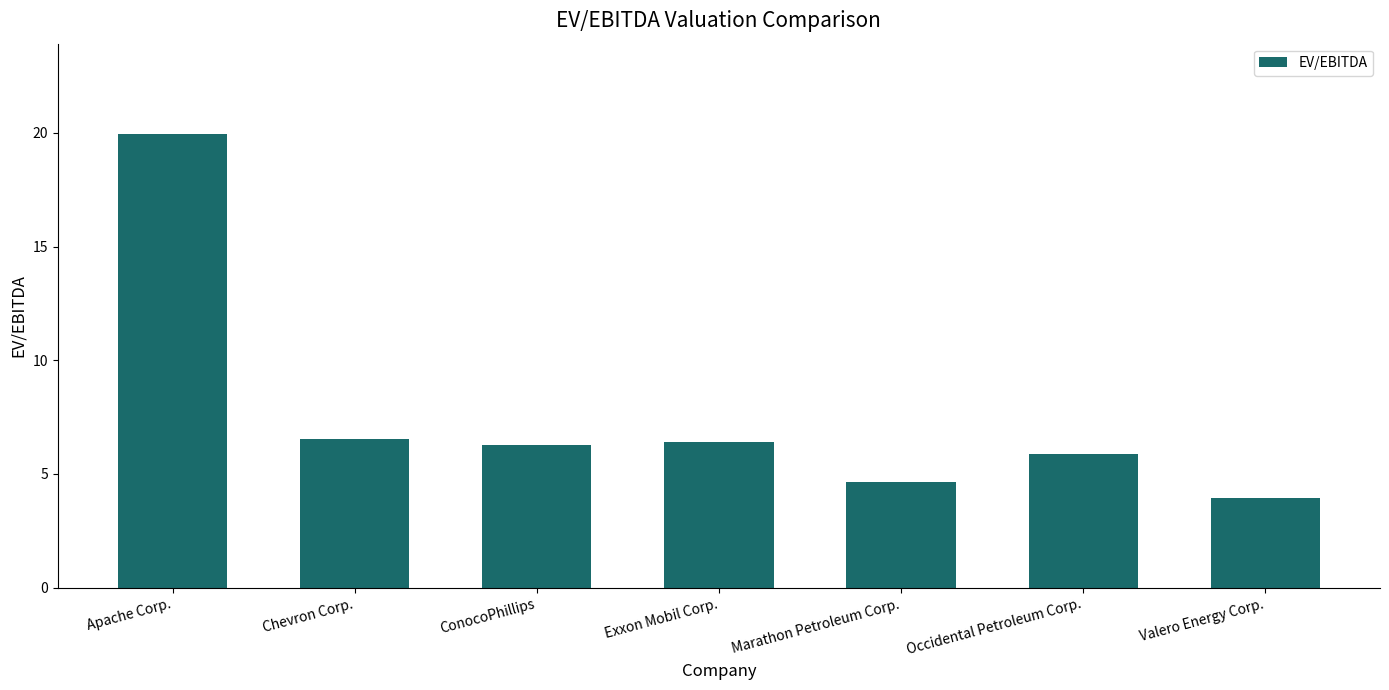

What is the value of the 2nd bar from the left?

6.5